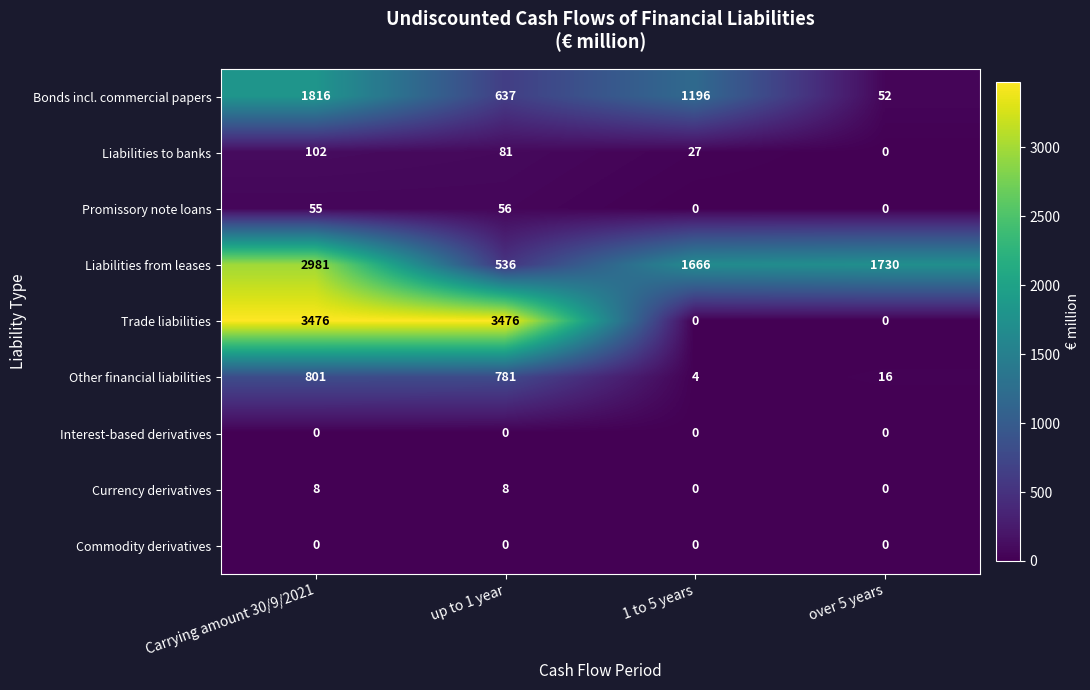

What is the spread (max minus min) of values at Carrying amount 30/9/2021?

3476